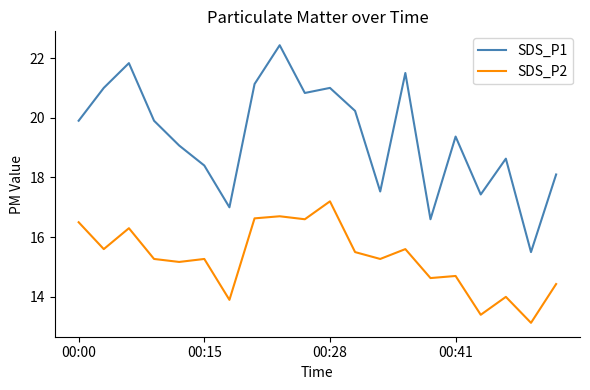

True or false: SDS_P1 and SDS_P2 cross at least once.

False